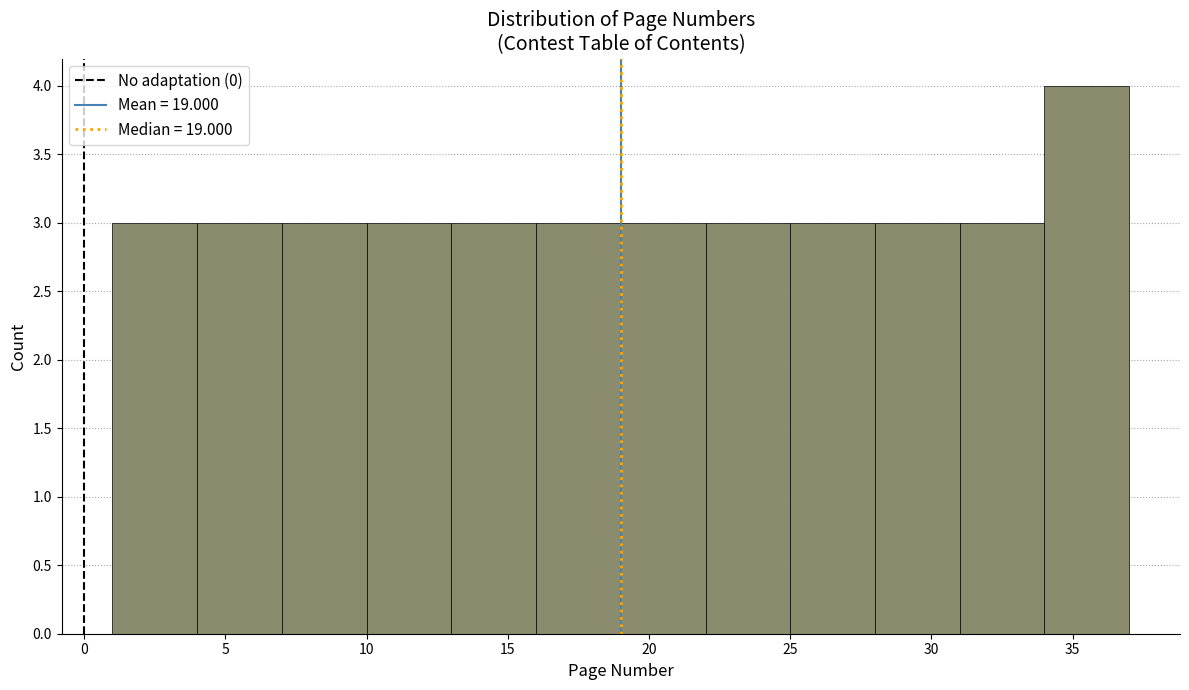

What is the height of the bar covering 34 to 37 on the x-axis? The values are not printed on the chart, so give them approximately, as read against the axis.

4